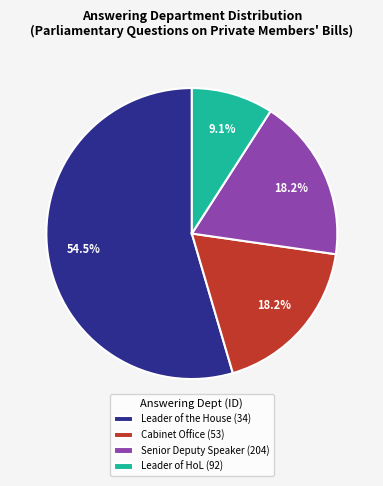

What is the largest slice in the pie chart?

Leader of the House (34)